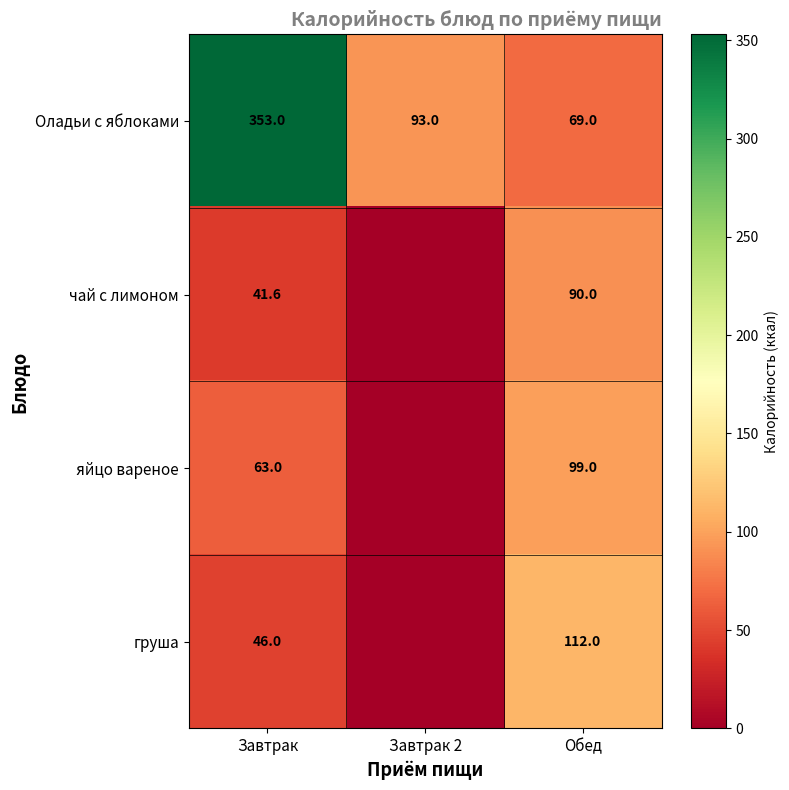

What is the total value across all series at Завтрак?

503.6